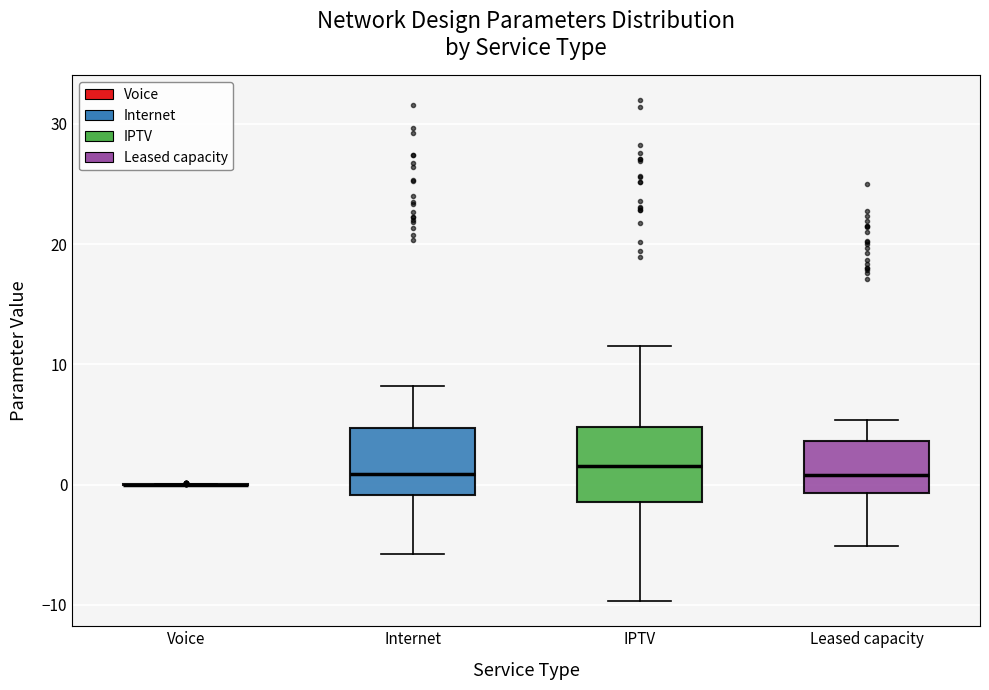

Reading left to right, read every box against the y-axis: the position of its median line, the range the box covers, and the ends of its whiskers. The values are not printed on the chart, so give them approximately, as read against the axis.

Voice: box collapsed to a line at 0, whiskers 0 to 0
Internet: median 1, box -1 to 5, whiskers -6 to 8
IPTV: median 2, box -1 to 5, whiskers -10 to 12
Leased capacity: median 1, box -1 to 4, whiskers -5 to 5